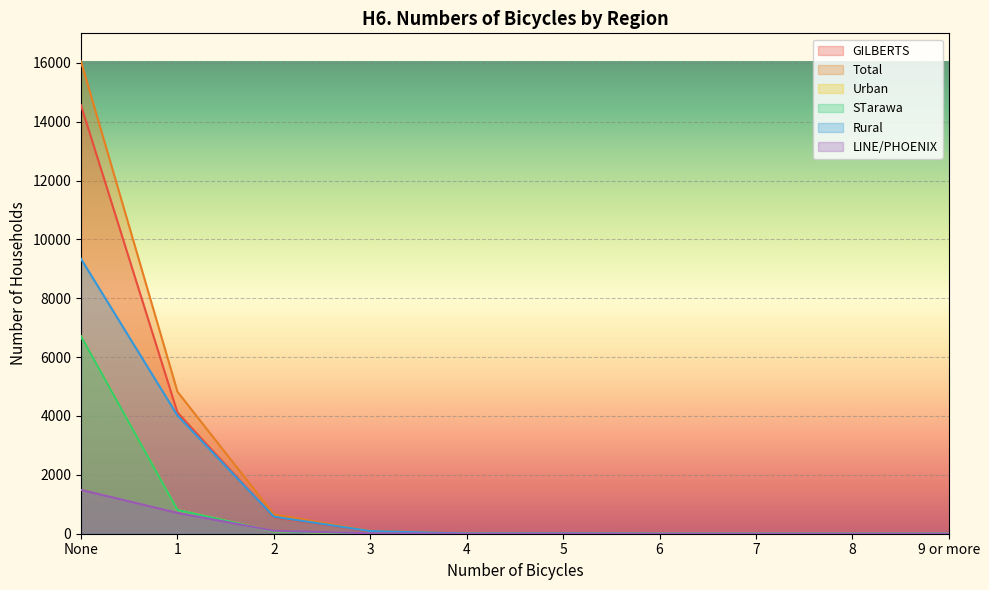

At which label does Urban first exceed 3?

None